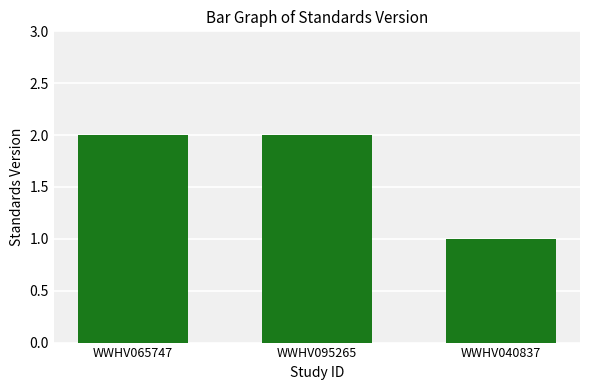

Count the values in the range 1 to 2.

3